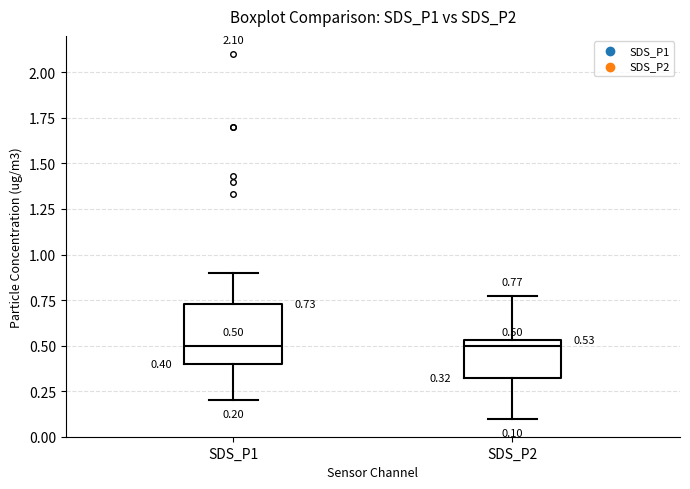

Comparing the boxes themselves (not the whiskers), which one is the tallest?

SDS_P1